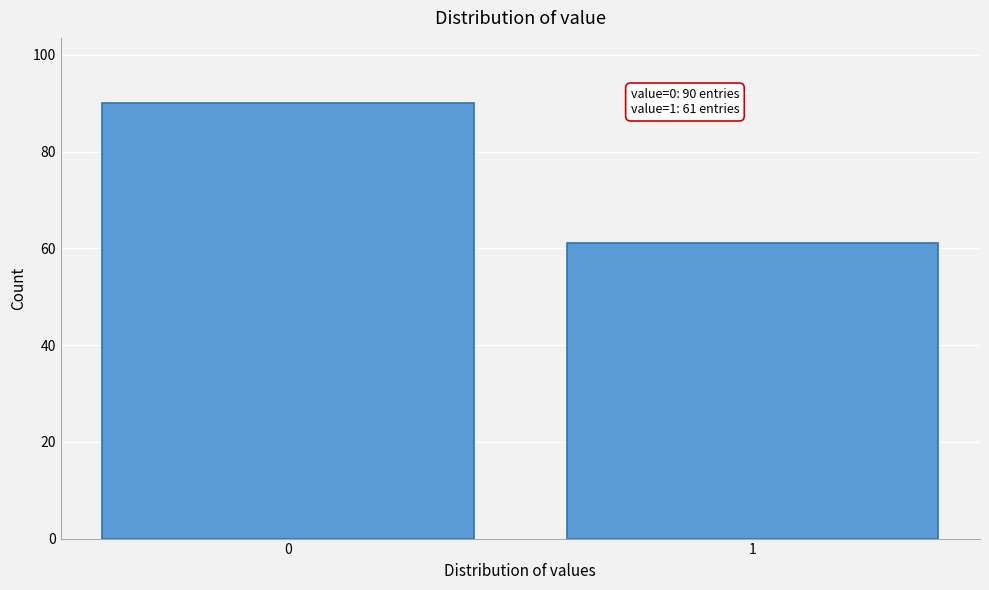

Reading right to left, what are all the values shown in this chart?

1=61	0=90